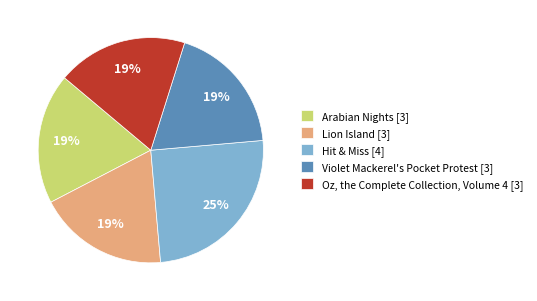

Does Lion Island account for over 50% of the chart?

No